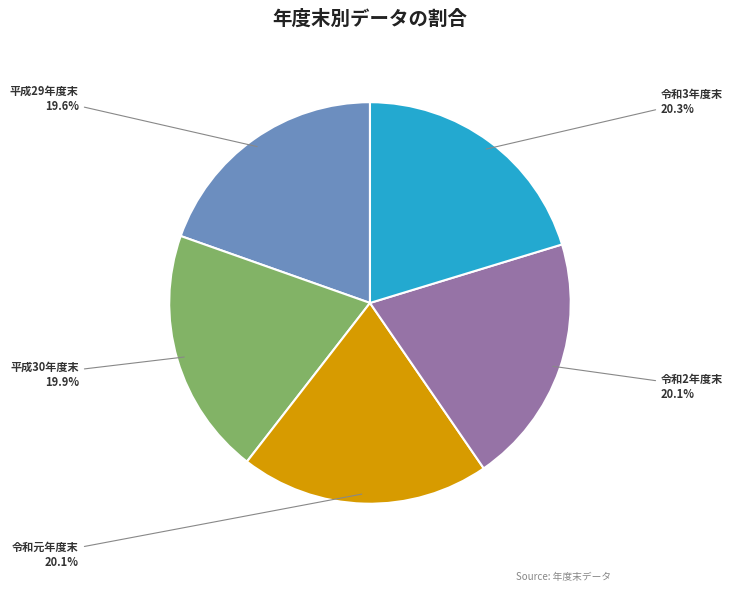

Is 平成30年度末 the majority of the pie?

No